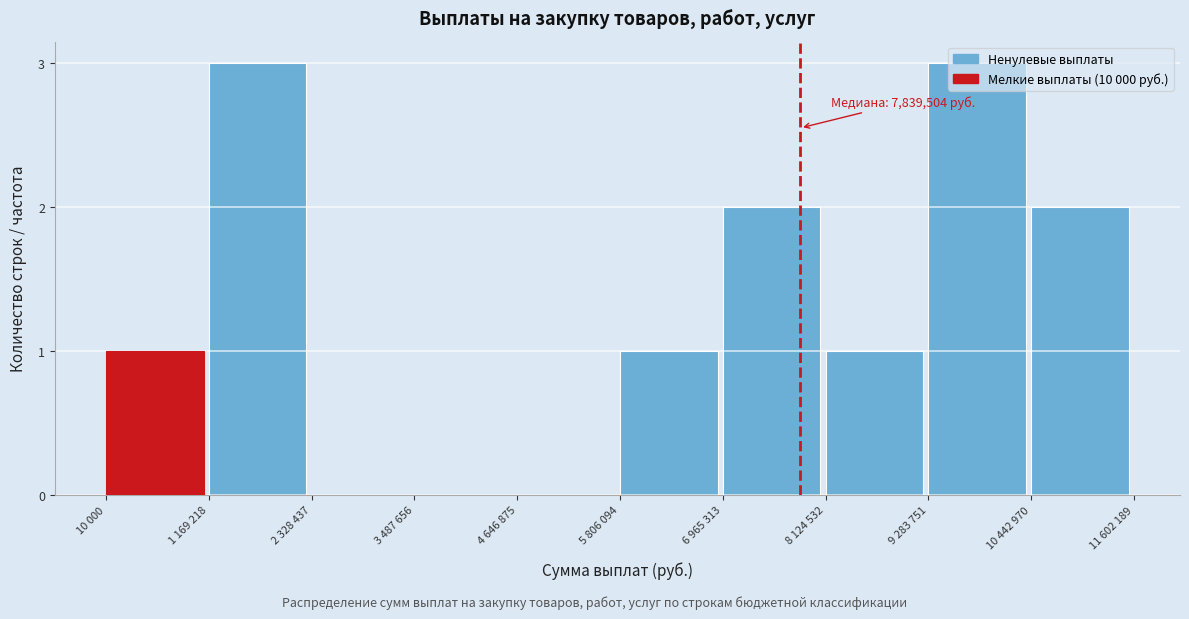

Which has a higher value, 5 806 094 or 3 487 656?

5 806 094